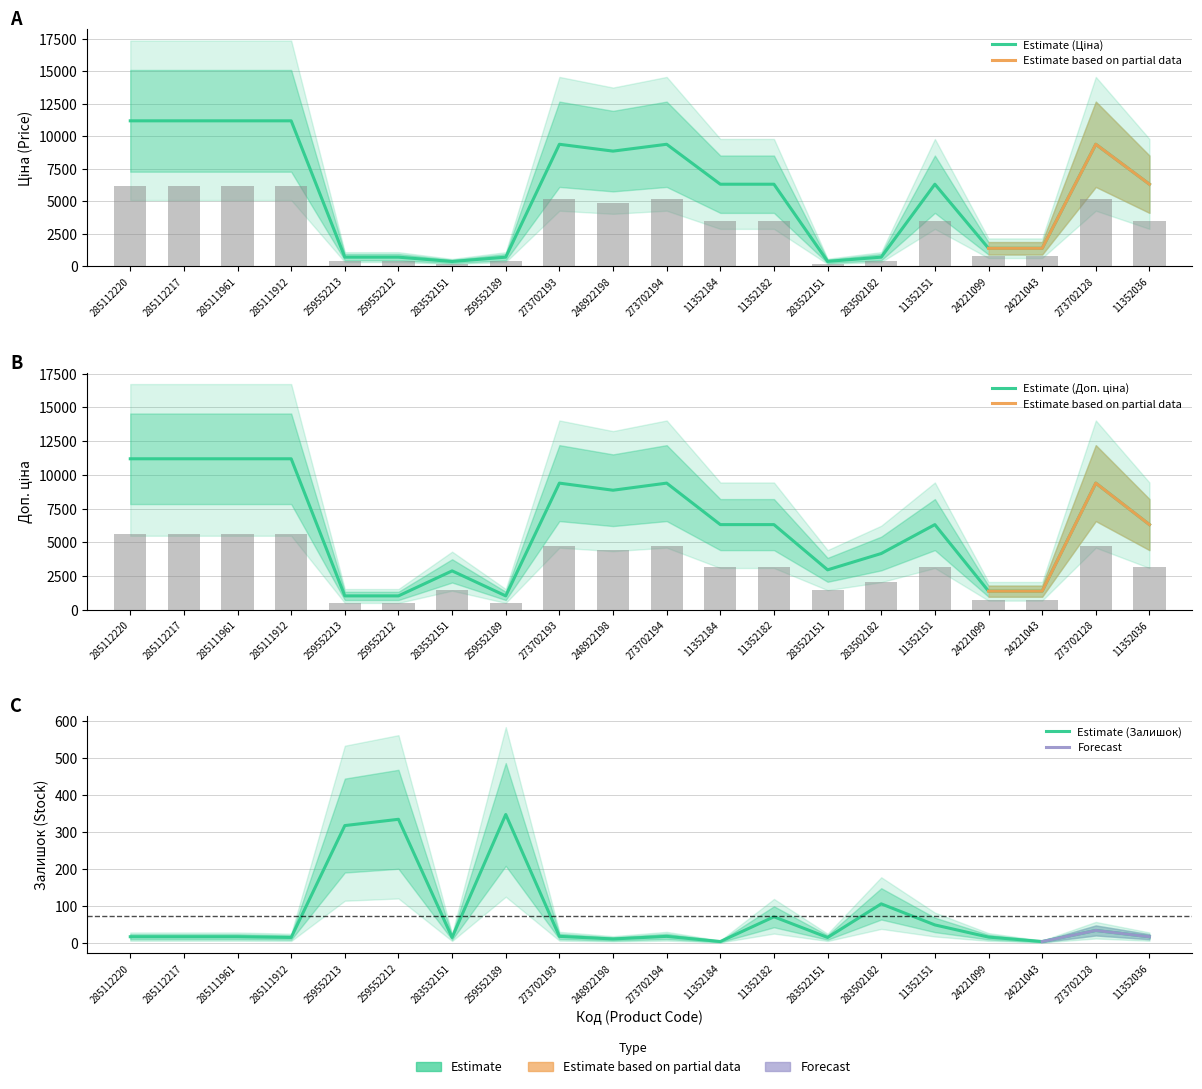

What is the difference between the Ціна values at 273702194 and 285112217?

992.3